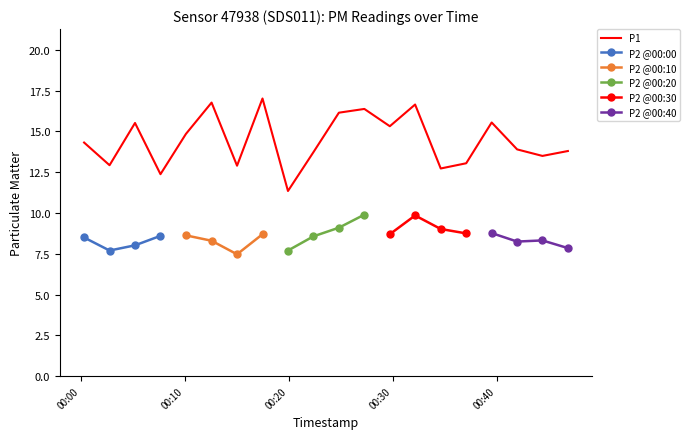

What is the change in value from 2023-01-24T00:10:07 to 2023-01-24T00:39:32?

+0.7